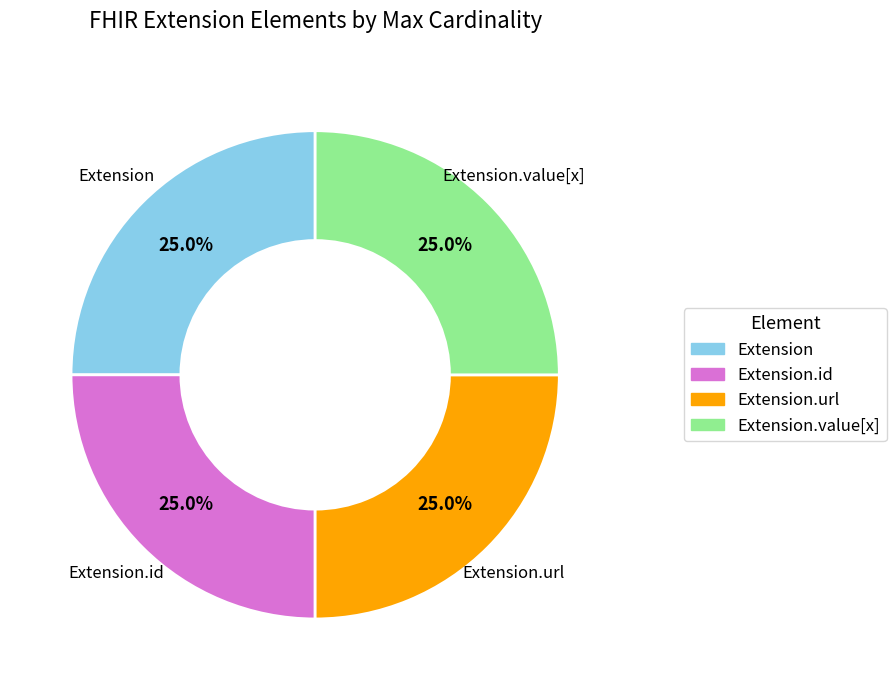

Is there any slice that represents more than half of the pie?

No